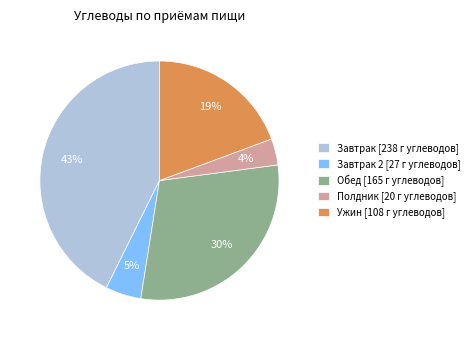

To the nearest percent, what portion does Завтрак [238 г углеводов] represent?

43%